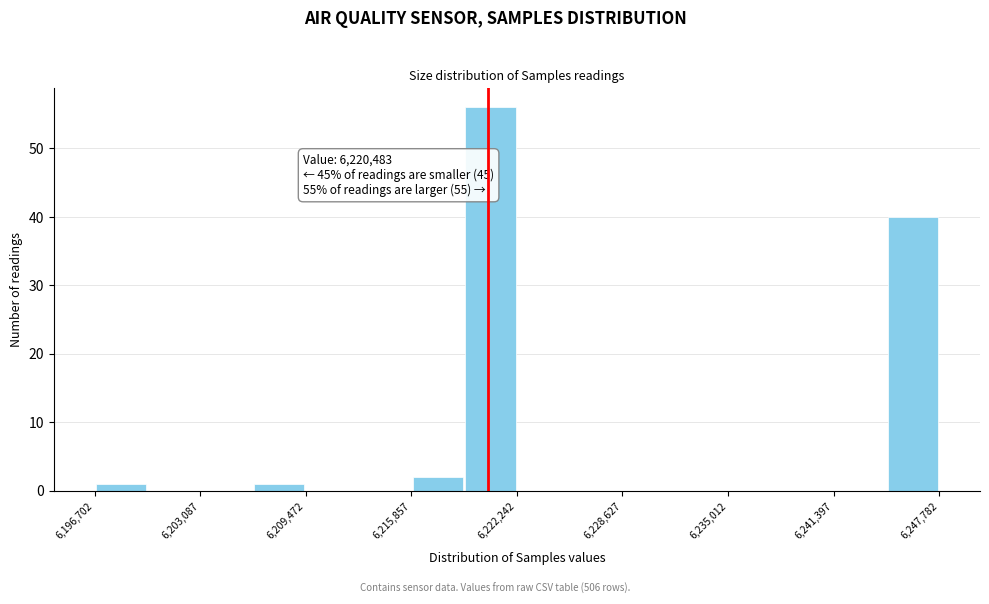

Around what value on the x-axis is the tallest bar? Give the approximate position of its centre, as read against the axis.

6221000